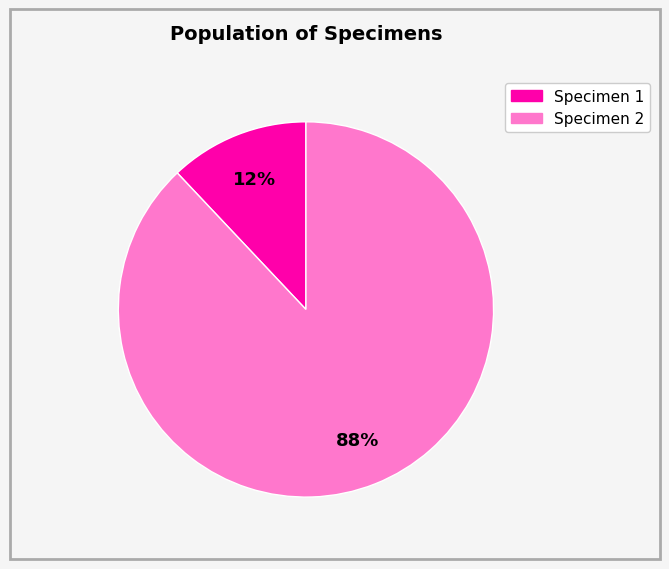

Combined, do Specimen 2 and Specimen 1 account for over 50%?

Yes